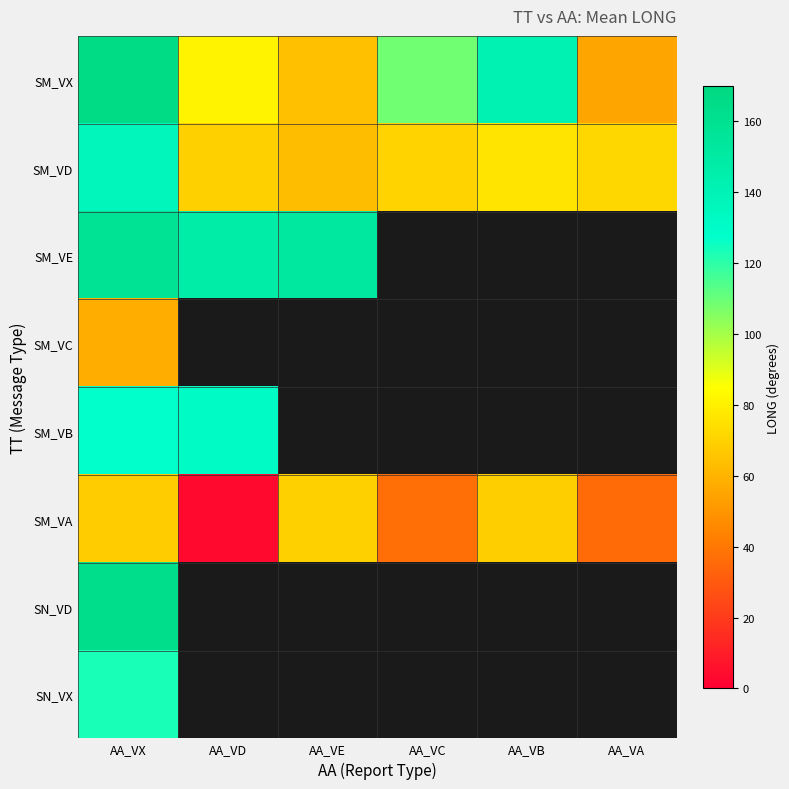

At which category does the chart reach its peak across all series?

AA_VX